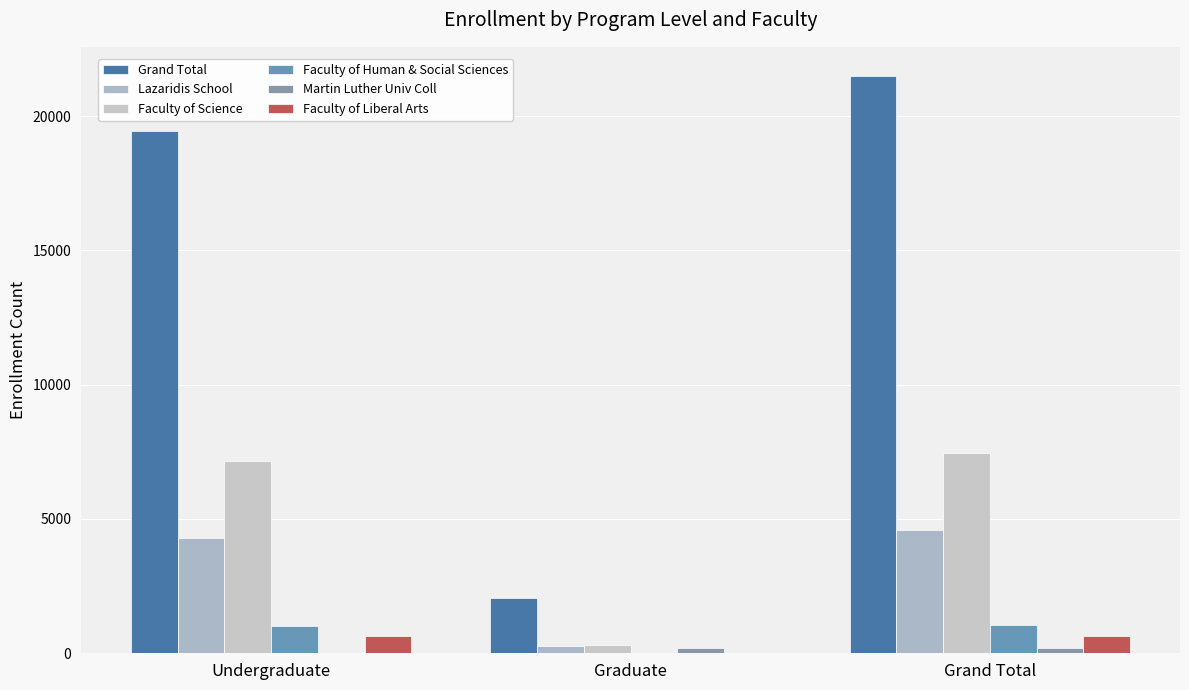

Does the chart contain stacked bars?

No